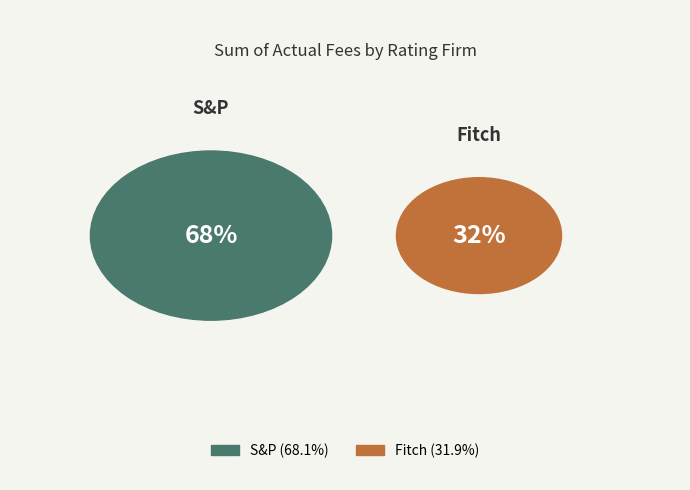

Combined, do S&P and Fitch account for over 50%?

Yes